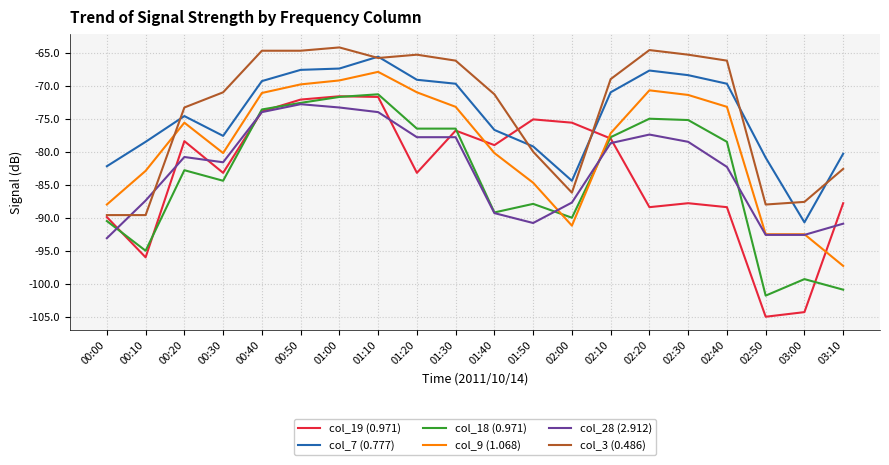

What position from the left is 00:00?

1